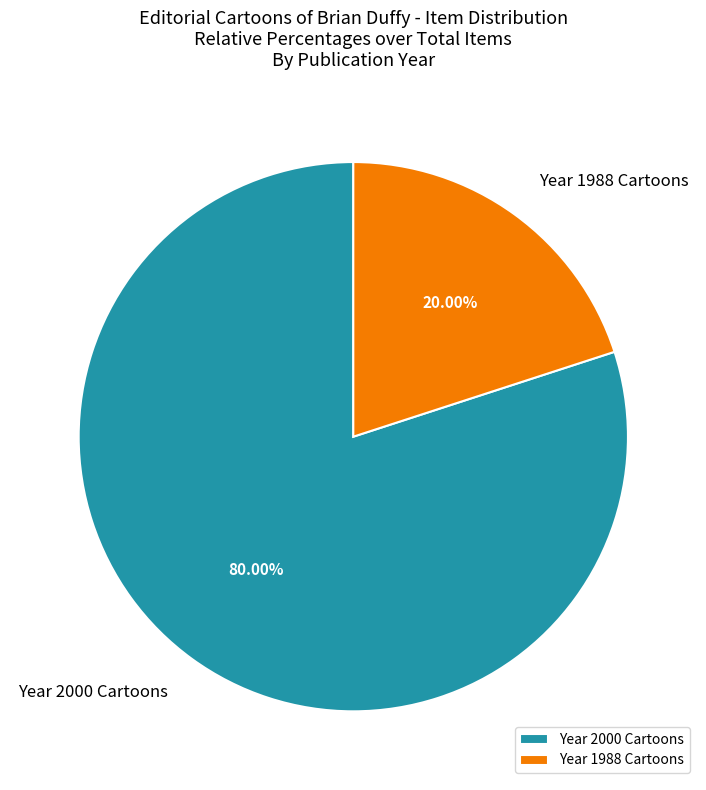

Count the number of slices in the pie.

2